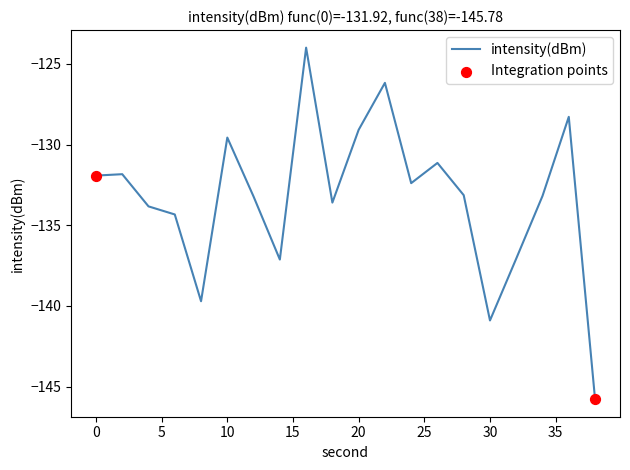

Does the chart have visible grid lines?

No